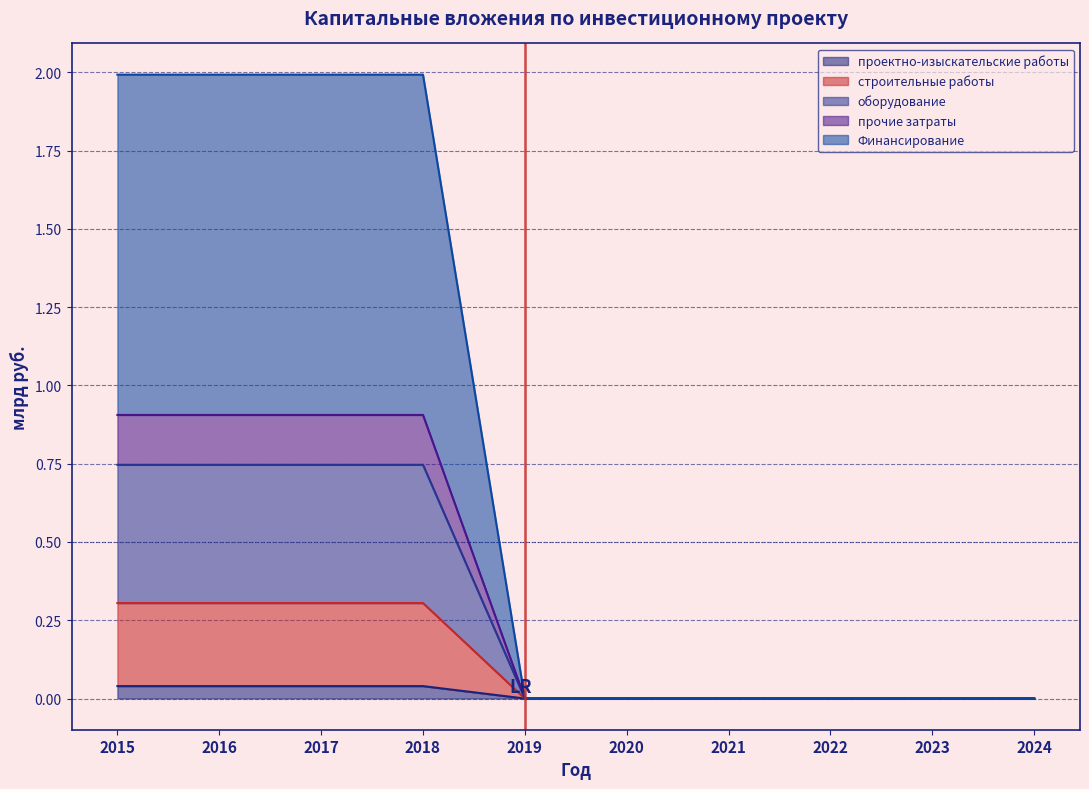

Where is проектно-изыскательские работы nearest to the value 0?

2019